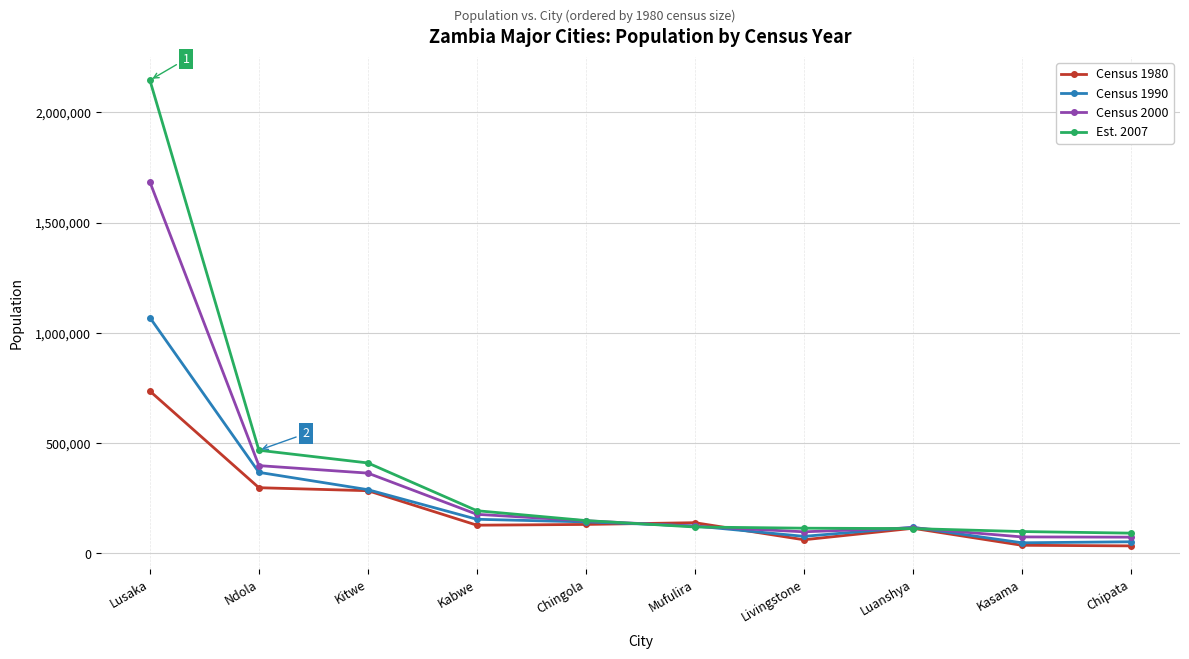

What are all the series names shown in the legend?

Census 1980, Census 1990, Census 2000, Est. 2007